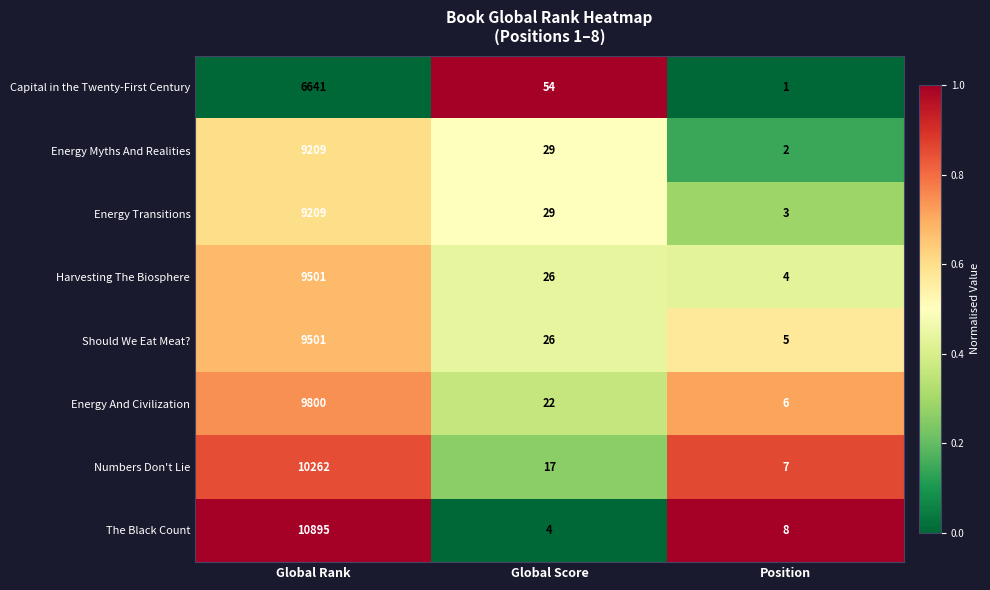

What is the total value across all series at Global Rank?

75018